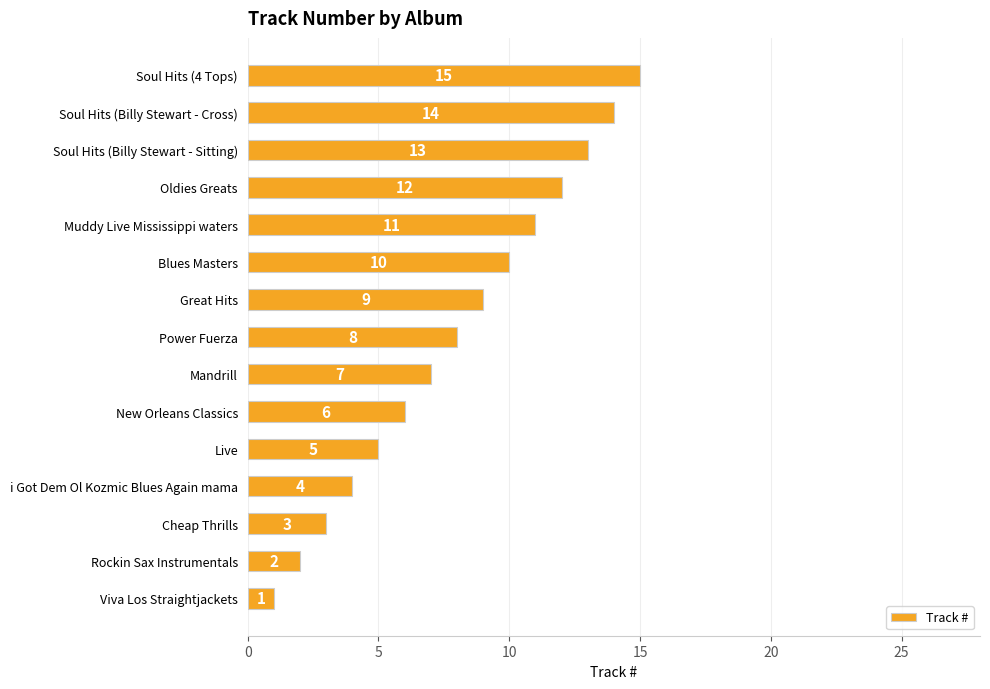

Is it true that the value at New Orleans Classics is 6?

True